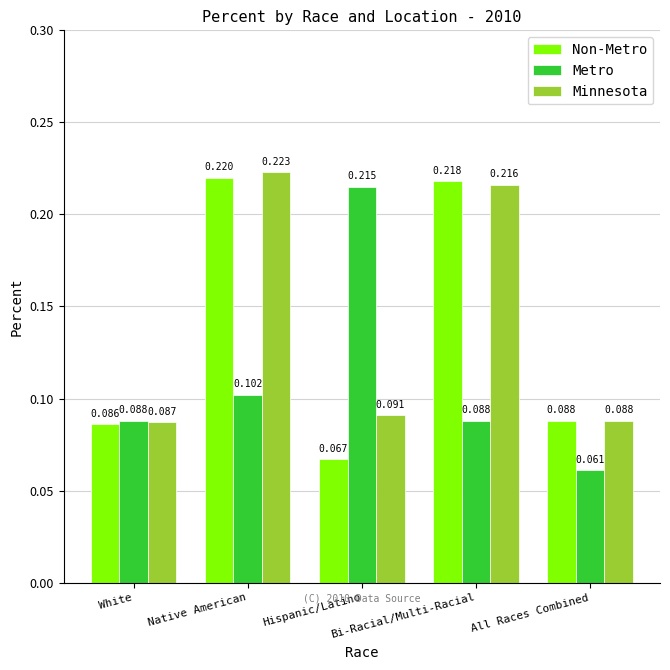

Which series has the widest spread of values?

Metro